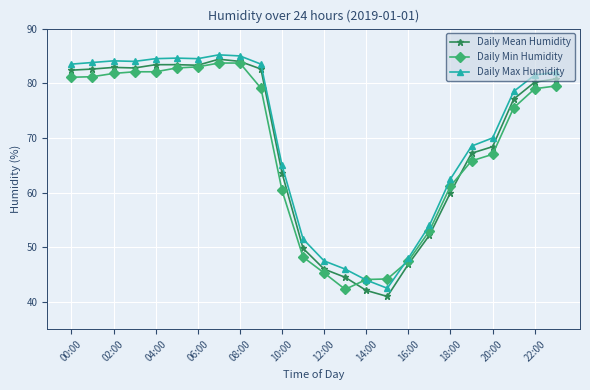

What is the value of the Daily Mean Humidity point at the 24th from the left?

80.8